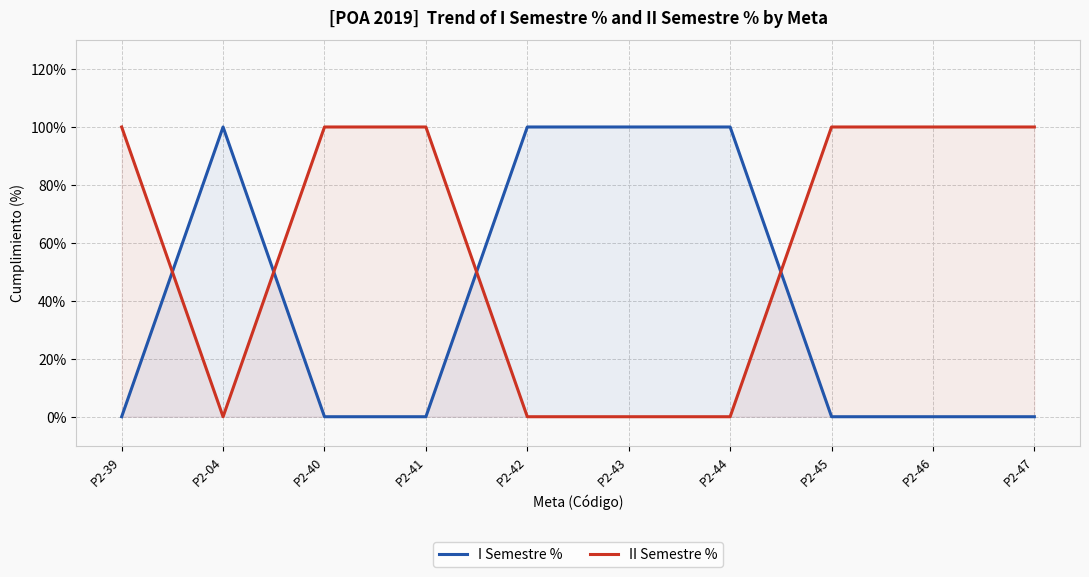

At which label is II Semestre % closest to 0?

P2-04